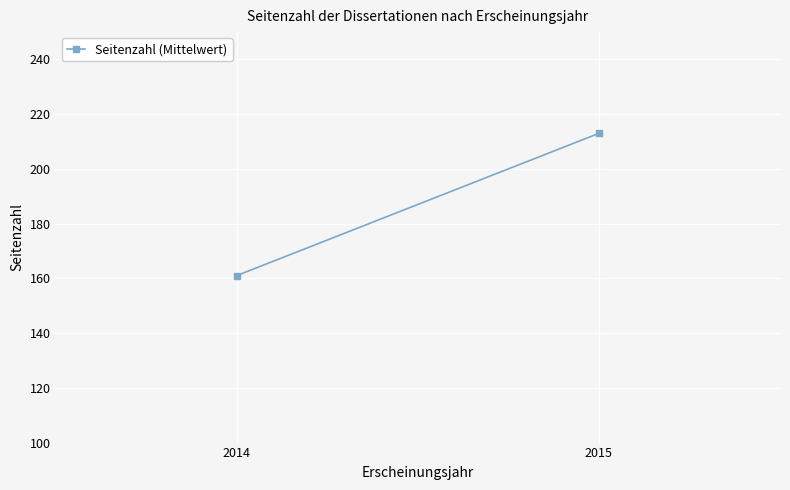

The value at 2014 is 161. True or false?

True